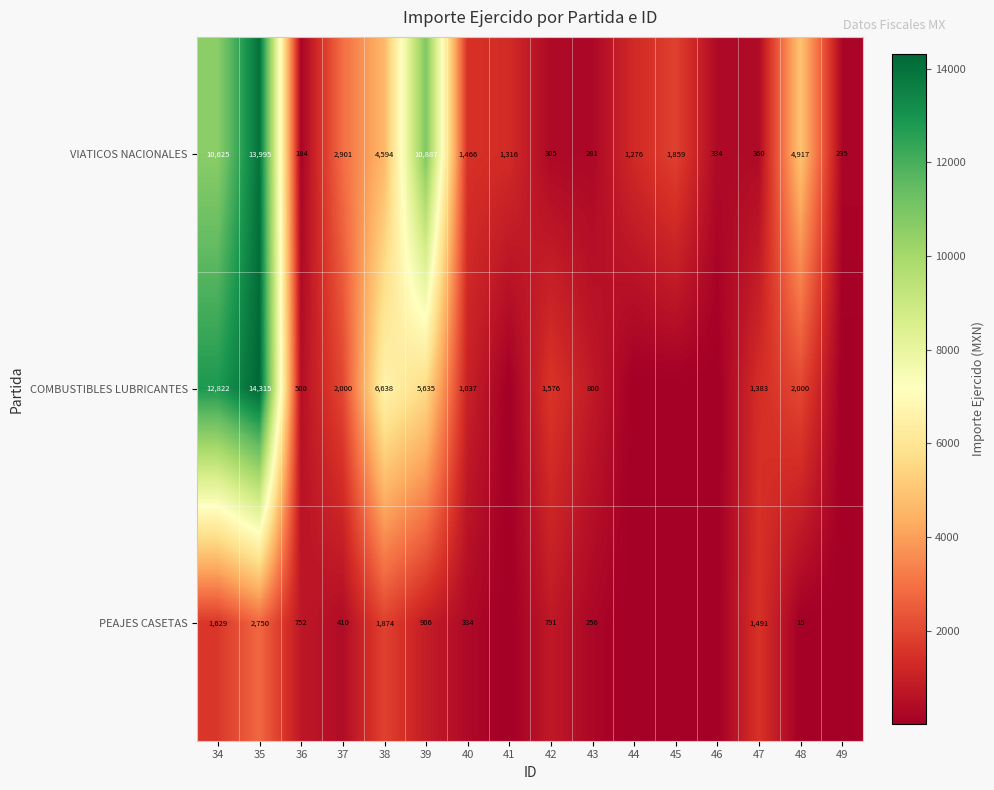

Rank the series at 39 from lowest to highest value.

PEAJES CASETAS, COMBUSTIBLES LUBRICANTES, VIATICOS NACIONALES